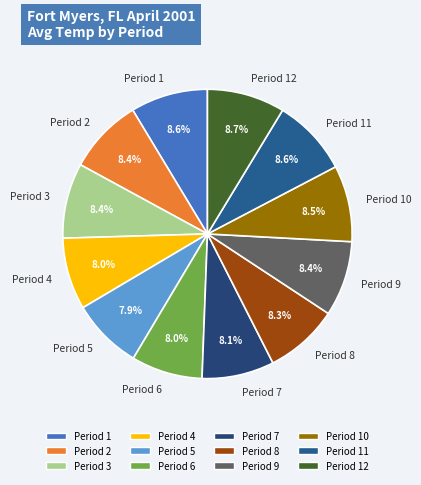

Combined, do Period 2 and Period 6 account for over 50%?

No